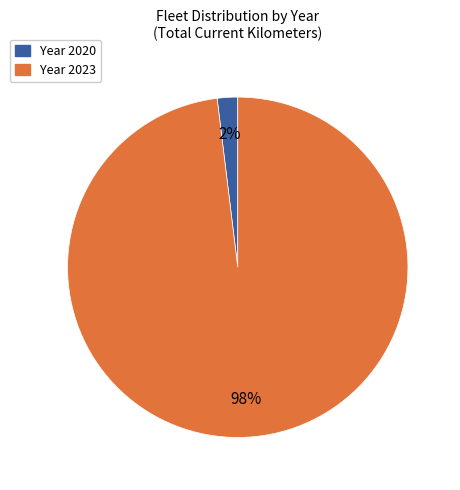

Is there a majority slice in this chart?

Yes